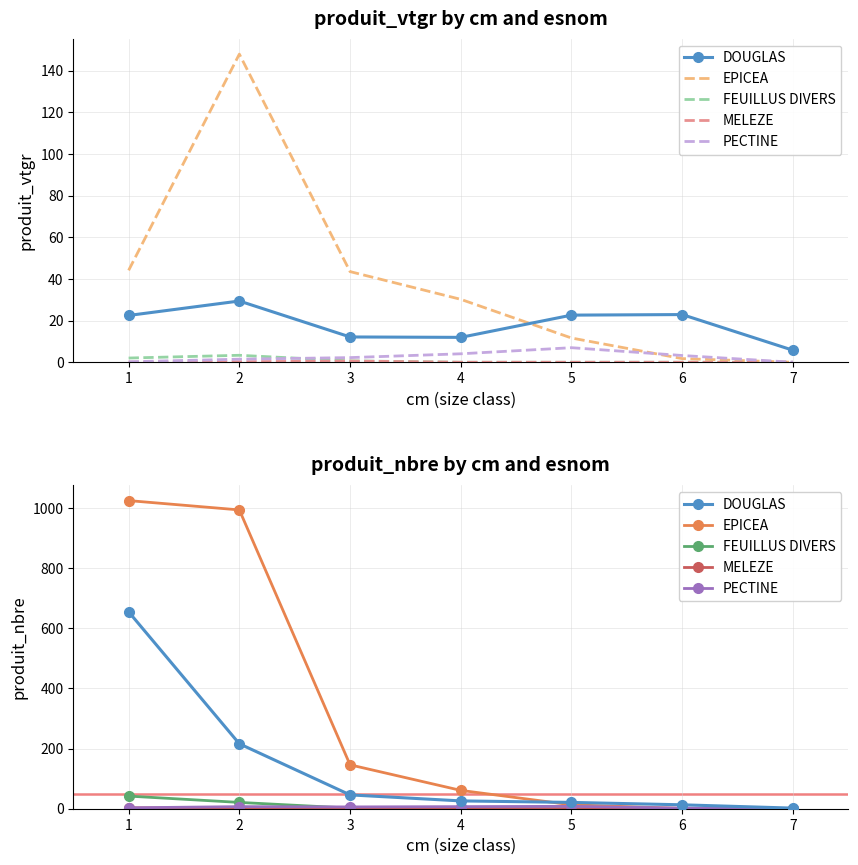

The value of FEUILLUS DIVERS at 1 is 42. True or false?

True